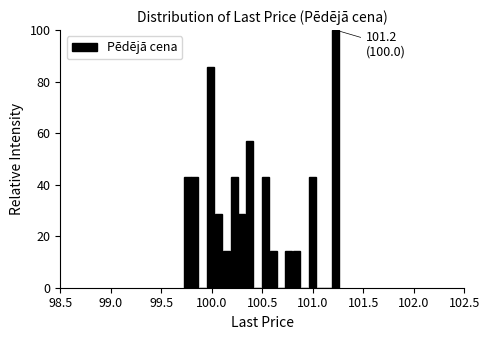

Around what value on the x-axis is the tallest bar? Give the approximate position of its centre, as read against the axis.

101.25